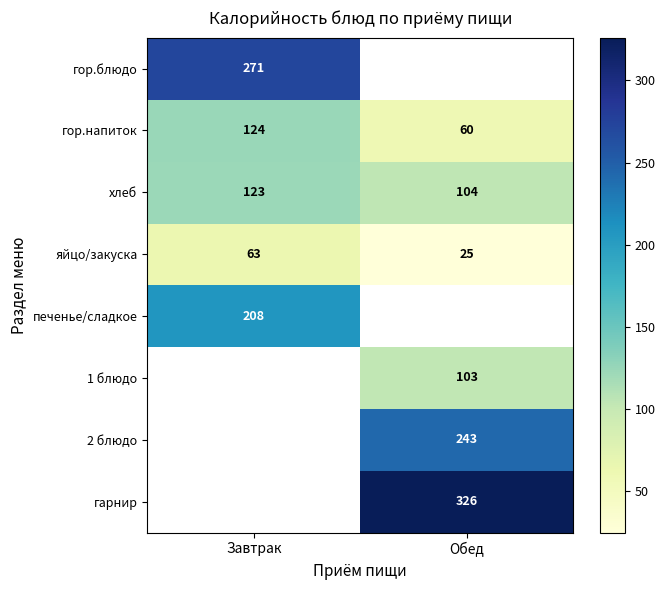

What is the difference between the maximum and minimum values in the яйцо/закуска series?

38